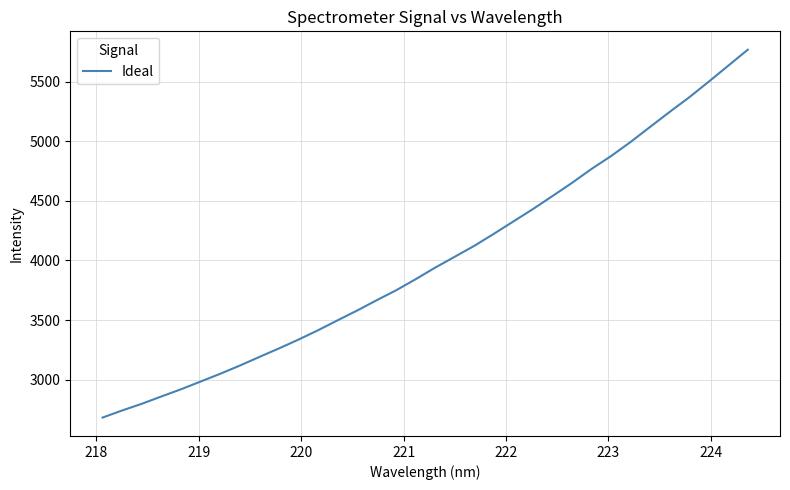

What is the difference between the maximum and minimum values?

3084.5